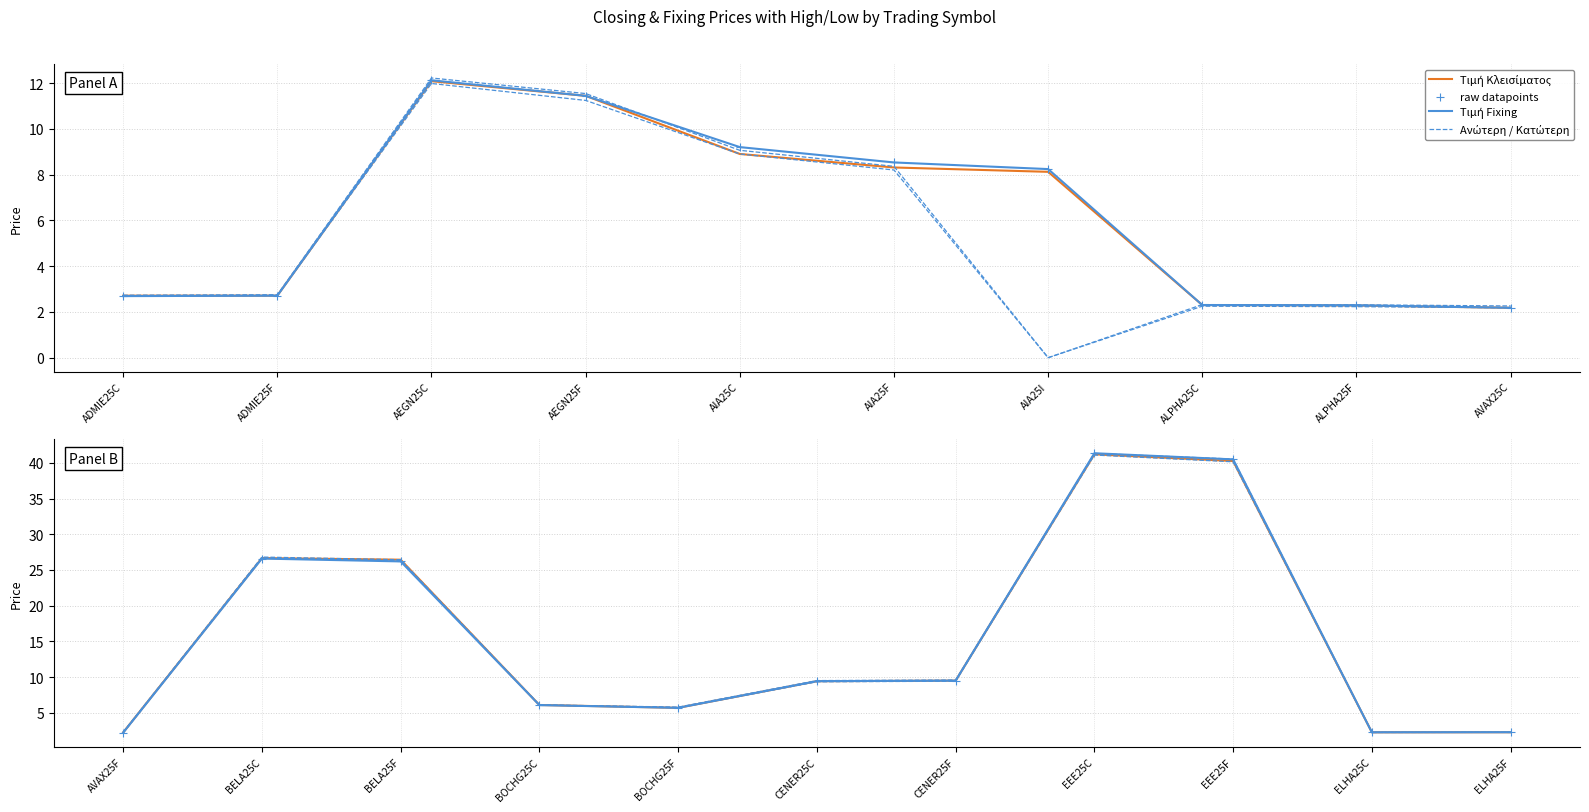

Is the value of Τιμή Κλεισίματος at AIA25F greater than the value of Τιμή Fixing at AIA25C?

No